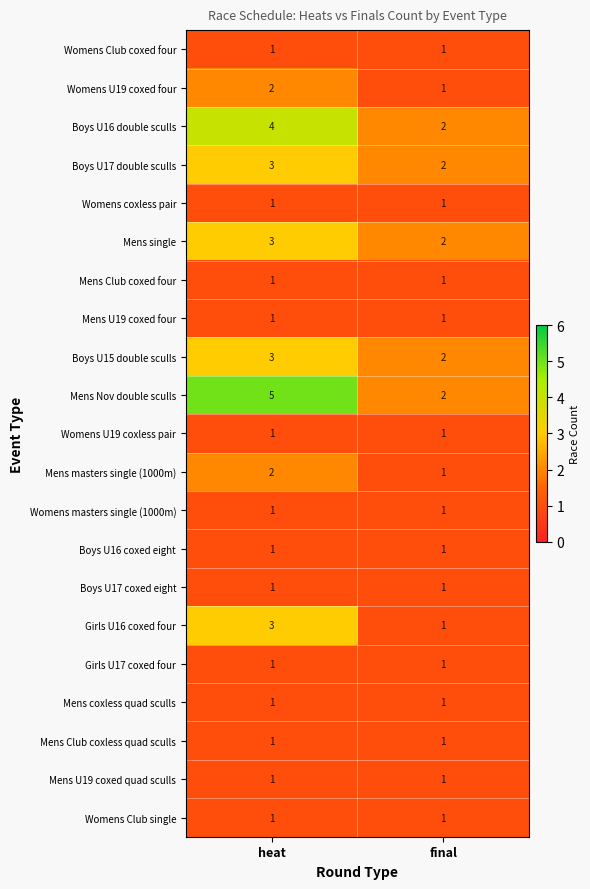

At how many categories does at least one series exceed 3?

1